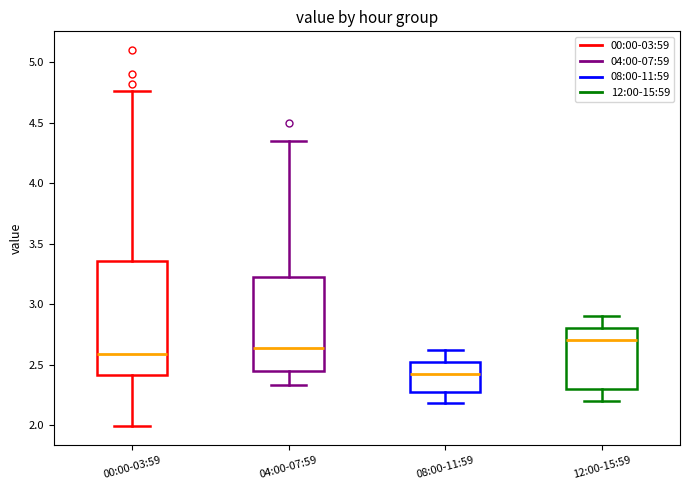

Reading left to right, read every box against the y-axis: the position of its median line, the range the box covers, and the ends of its whiskers. The values are not printed on the chart, so give them approximately, as read against the axis.

00:00-03:59: median 2.60, box 2.40 to 3.35, whiskers 2.00 to 4.75
04:00-07:59: median 2.65, box 2.45 to 3.25, whiskers 2.35 to 4.35
08:00-11:59: median 2.45, box 2.30 to 2.50, whiskers 2.20 to 2.60
12:00-15:59: median 2.70, box 2.30 to 2.80, whiskers 2.20 to 2.90